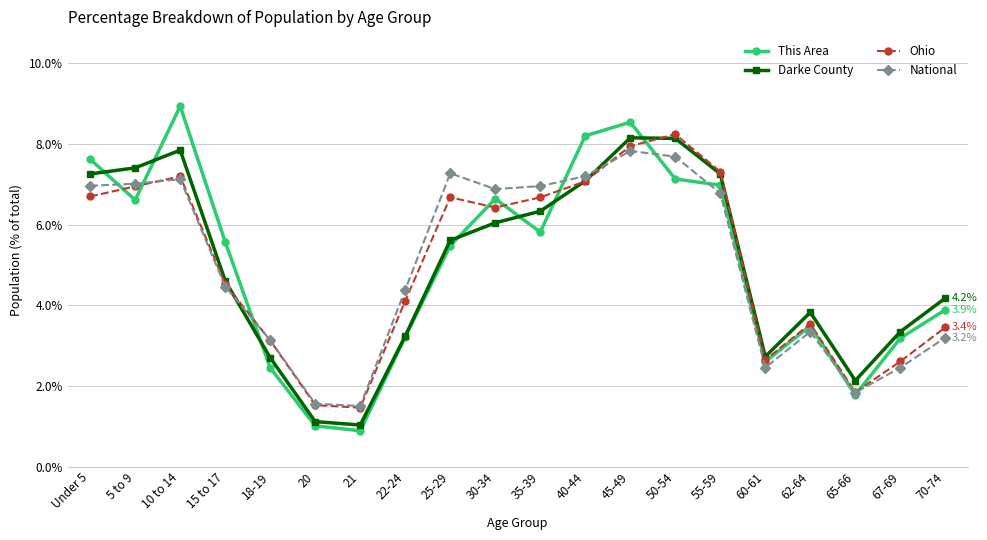

List the series in order of their peak value, lowest first.

National, Darke County, Ohio, This Area